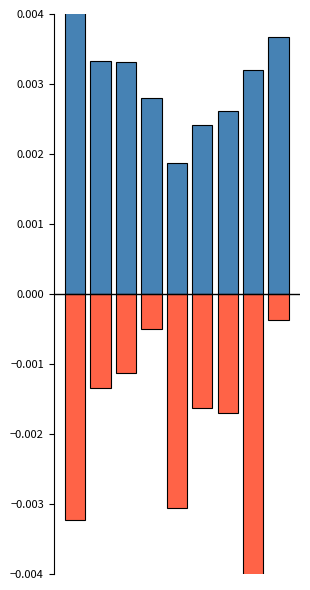

Reading left to right, what are all the values shown in this chart?

ADA: 0=0.0	1=0.0	2=0.0	3=0.0	4=0.0	5=0.0	6=0.0	7=0.0	8=0.0
DebtPerADA: 0=-0.0	1=-0.0	2=-0.0	3=-0.0	4=-0.0	5=-0.0	6=-0.0	7=-0.0	8=-0.0